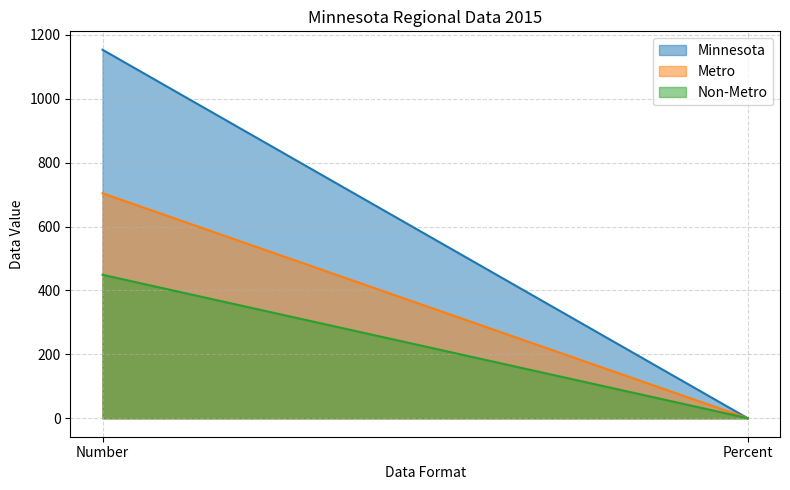

Reading left to right, list all the values displayed in this chart.

Minnesota: Number=1153.0	Percent=0.2
Metro: Number=704.0	Percent=0.2
Non-Metro: Number=449.0	Percent=0.3